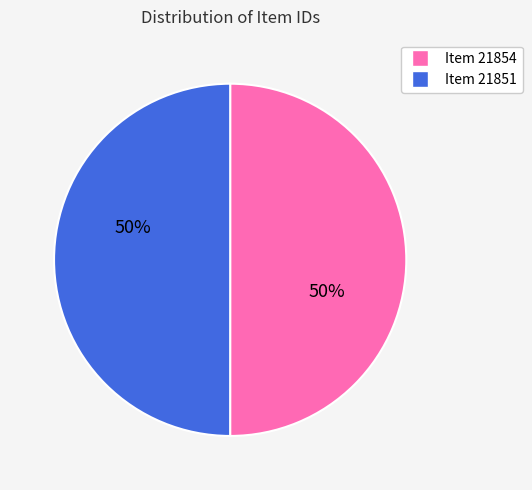

Do Item 21851 and Item 21854 together represent more than half of the pie?

Yes